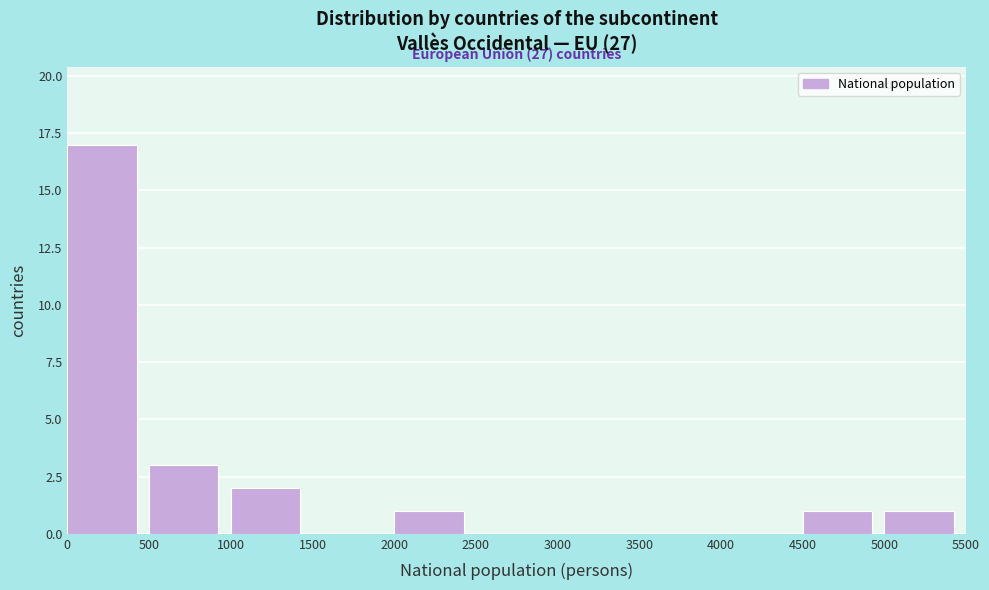

Which range on the x-axis has the tallest bar?

0 to 500